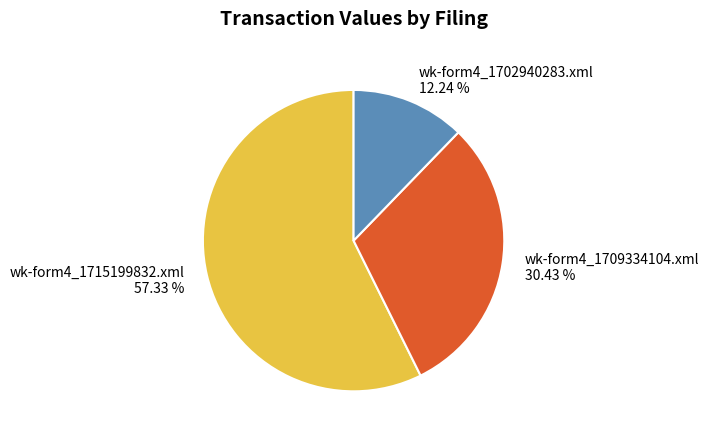

To the nearest percent, what is the average slice percentage?

33%